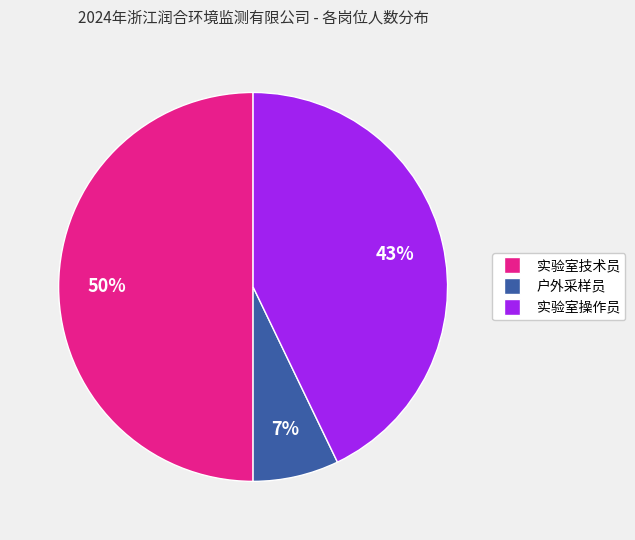

Is the sum of 实验室技术员 and 实验室操作员 greater than half?

Yes